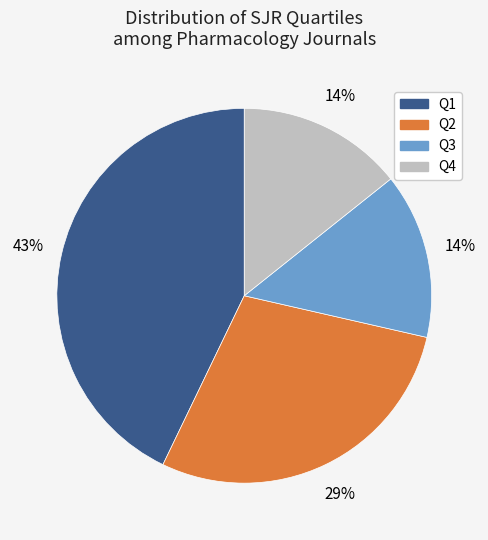

To the nearest percent, what portion does Q2 represent?

29%